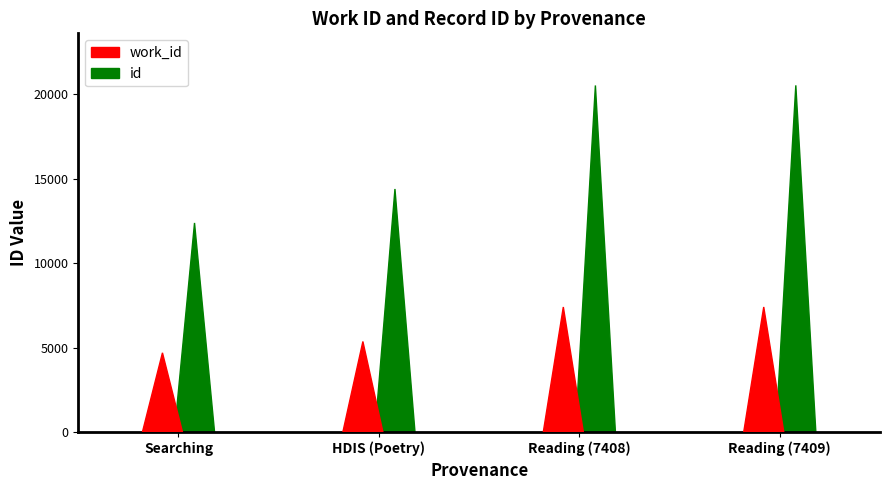

The value of work_id at Searching is 6266. True or false?

False